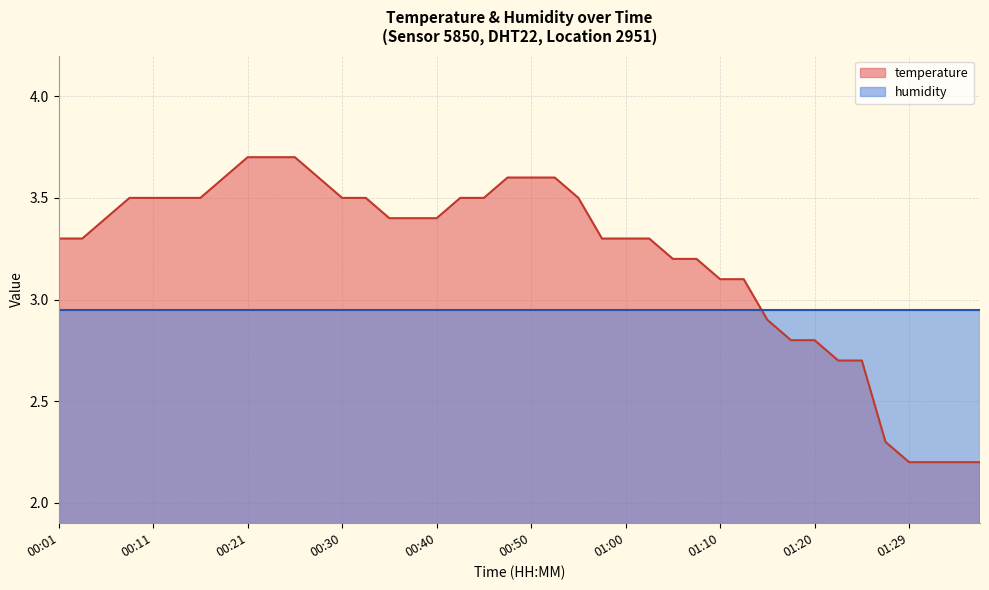

List the labels in order of value, largest first.

00:21, 00:23, 00:26, 00:18, 00:28, 00:48, 00:50, 00:53, 00:08, 00:11, 00:13, 00:16, 00:30, 00:33, 00:43, 00:45, 00:55, 00:06, 00:35, 00:38, 00:40, 00:01, 00:04, 00:57, 01:00, 01:02, 01:05, 01:07, 01:10, 01:12, 01:15, 01:17, 01:20, 01:22, 01:24, 01:27, 01:29, 01:32, 01:34, 01:37